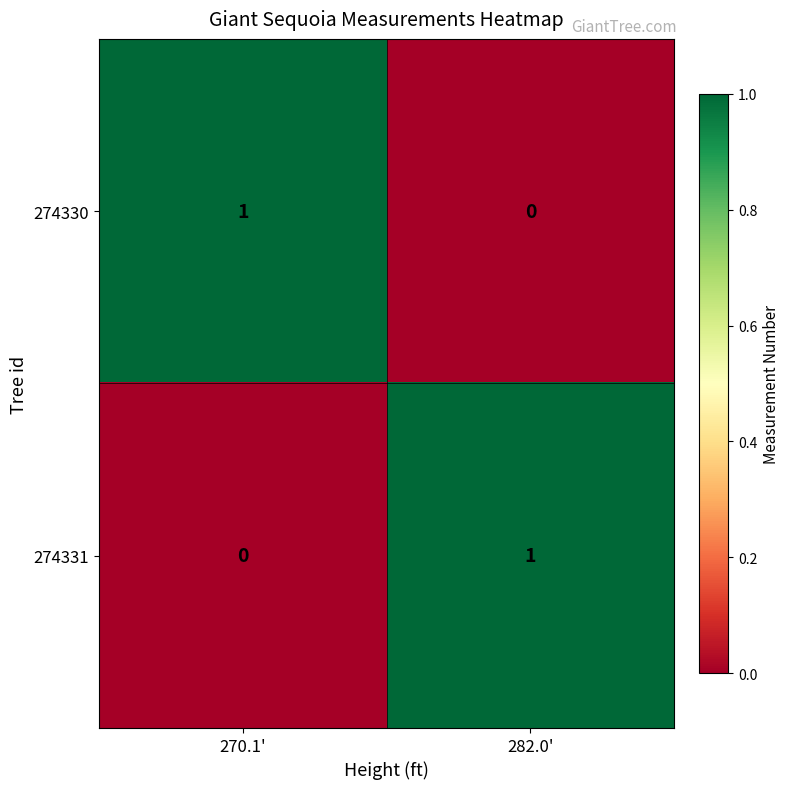

Which category has the lowest value in the 274330 series?

282.0'